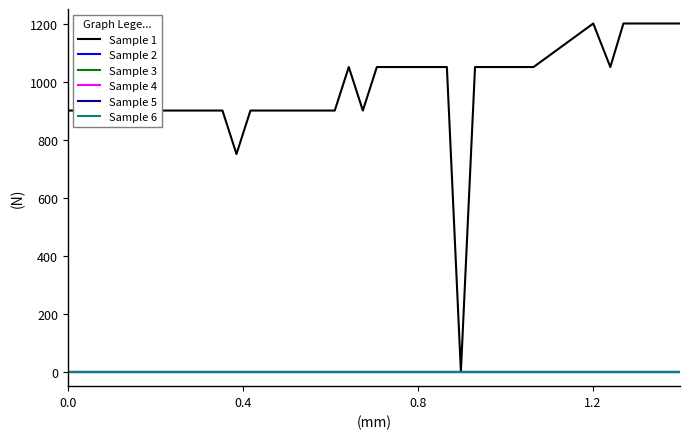

True or false: Sample 6 and Sample 4 cross at least once.

False